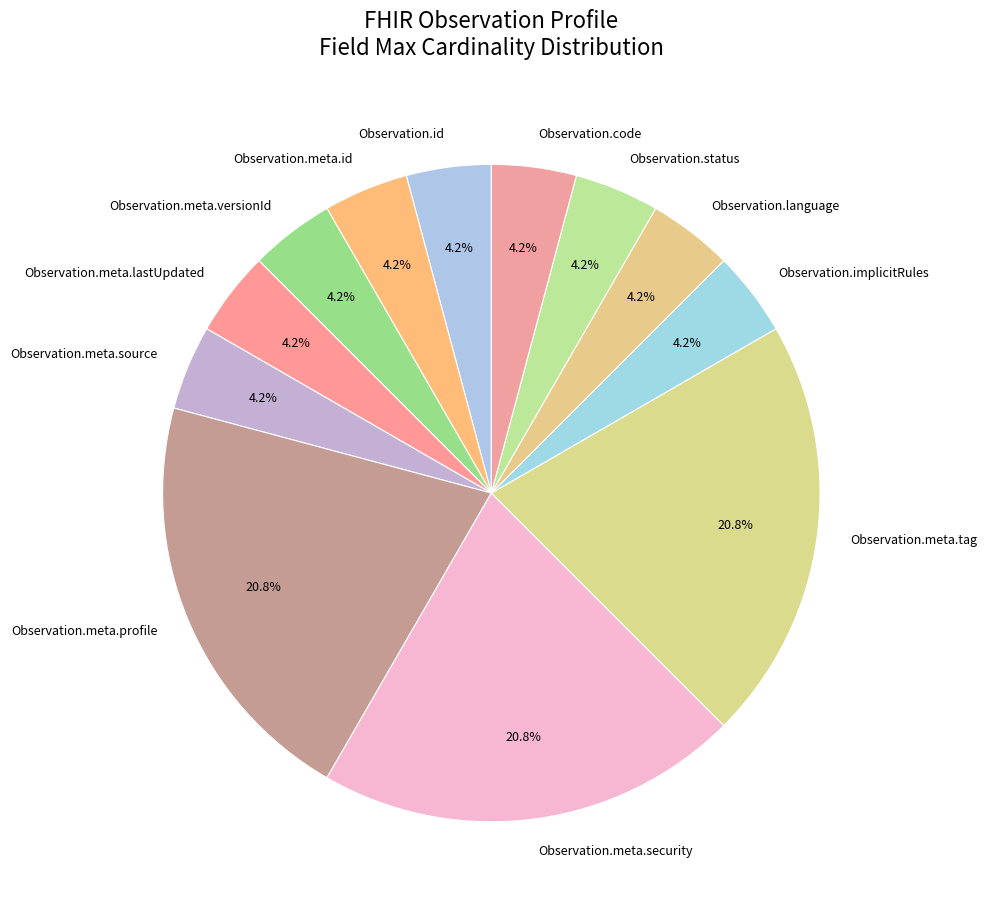

Is there any slice that represents more than half of the pie?

No